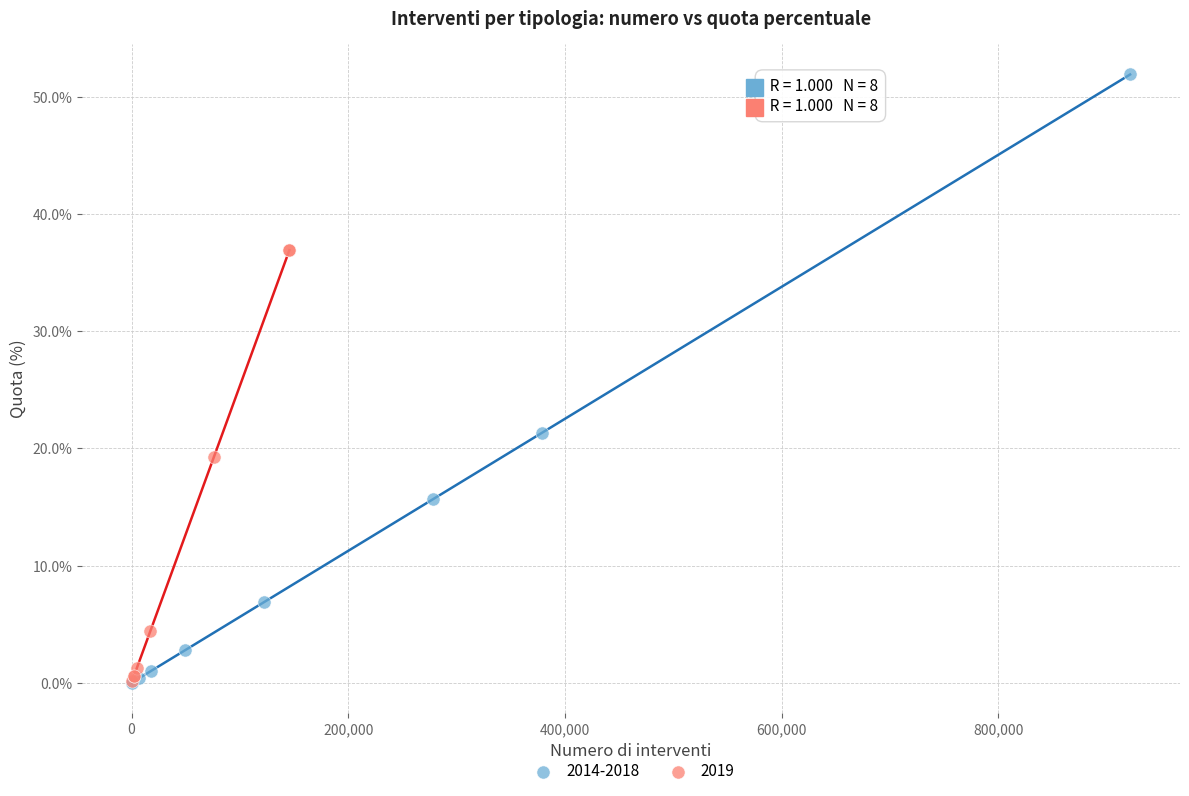

Which series contains the highest Y value?

2014-2018